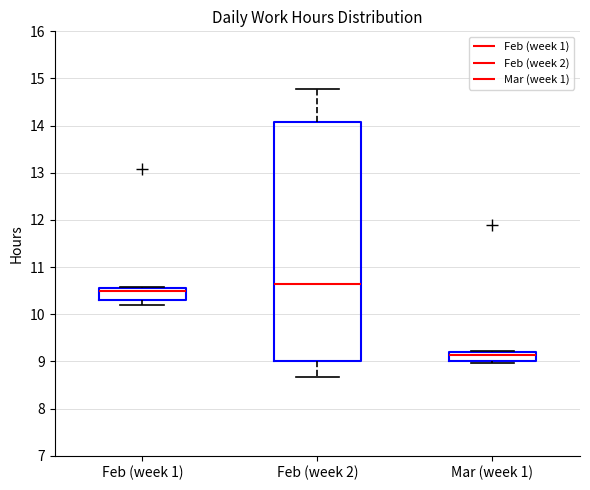

Which box is the tallest, from its lower edge to its upper edge?

Feb (week 2)